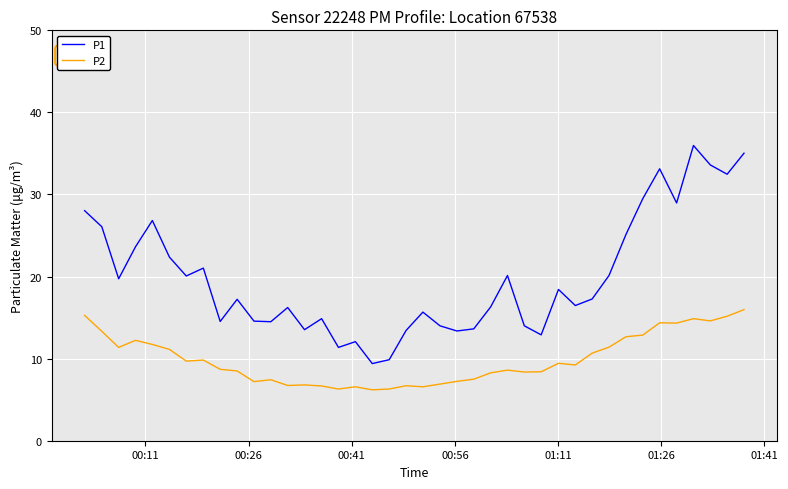

List the series in order of their peak value, highest first.

P1, P2